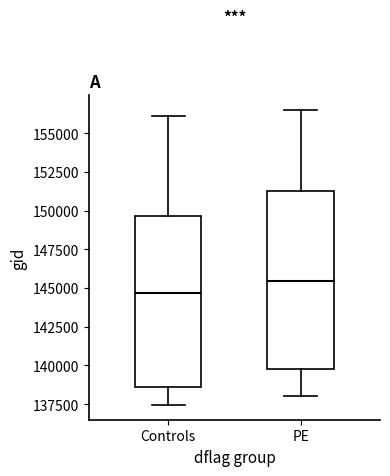

Where does the lower whisker of the box for PE end on the y-axis? The values are not printed on the chart, so give them approximately, as read against the axis.

138000